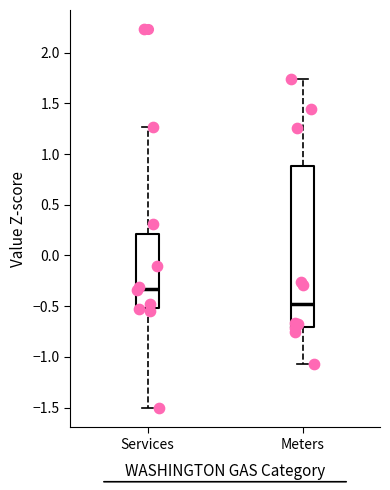

Where is the lower edge of the box for Meters on the y-axis? The values are not printed on the chart, so give them approximately, as read against the axis.

-0.70